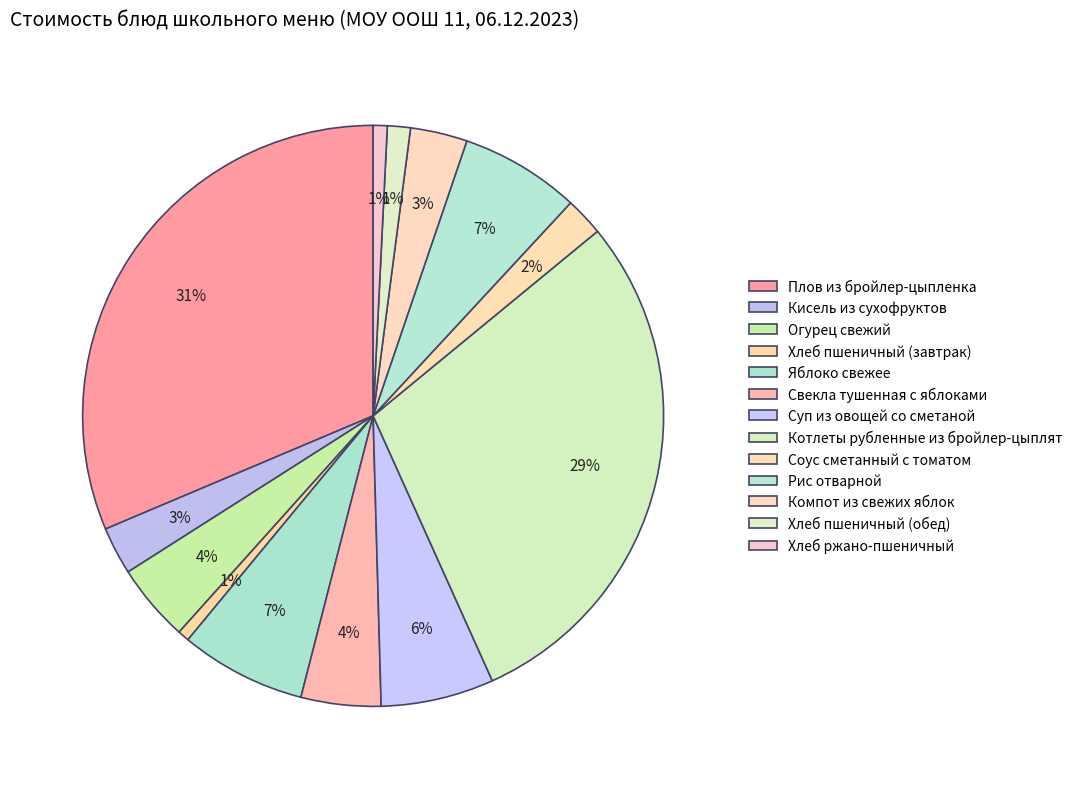

What percentage is NOT represented by Хлеб пшеничный (обед)?

98.7%